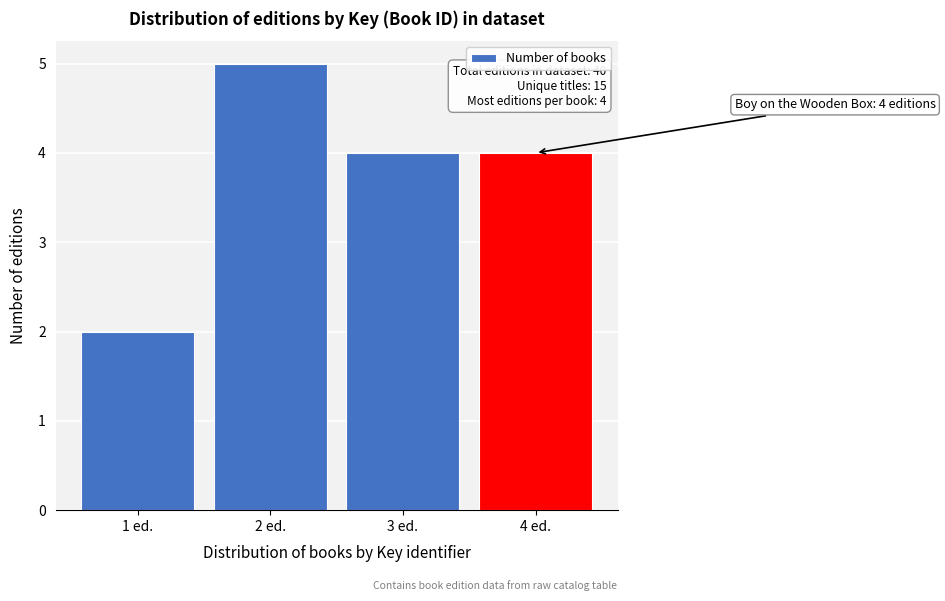

Reading right to left, transcribe all the data shown in this chart.

4 ed.=4	3 ed.=4	2 ed.=5	1 ed.=2